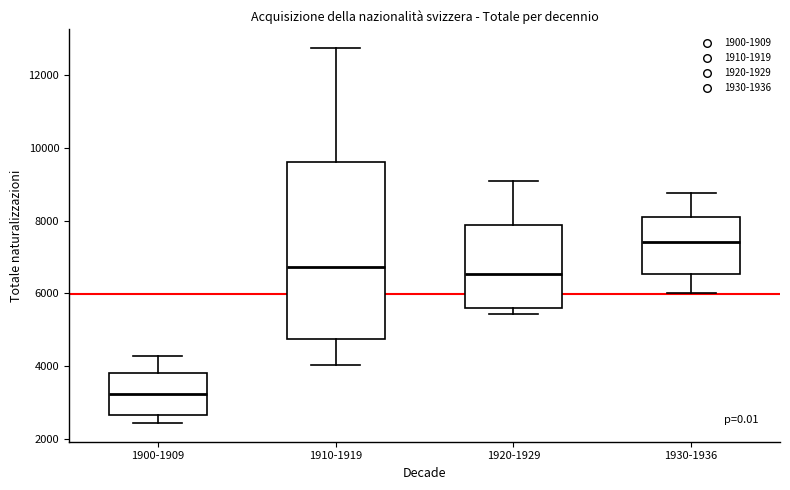

Which box has the lowest median line?

1900-1909